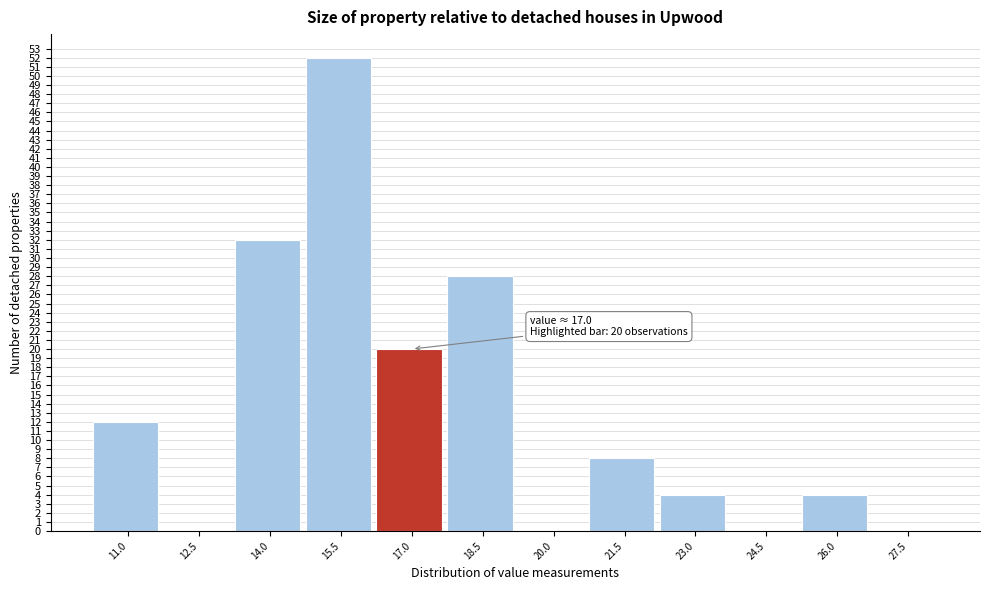

Reading left to right, extract all data points from this chart.

11.0=12	12.5=0	14.0=32	15.5=52	17.0=20	18.5=28	20.0=0	21.5=8	23.0=4	24.5=0	26.0=4	27.5=0